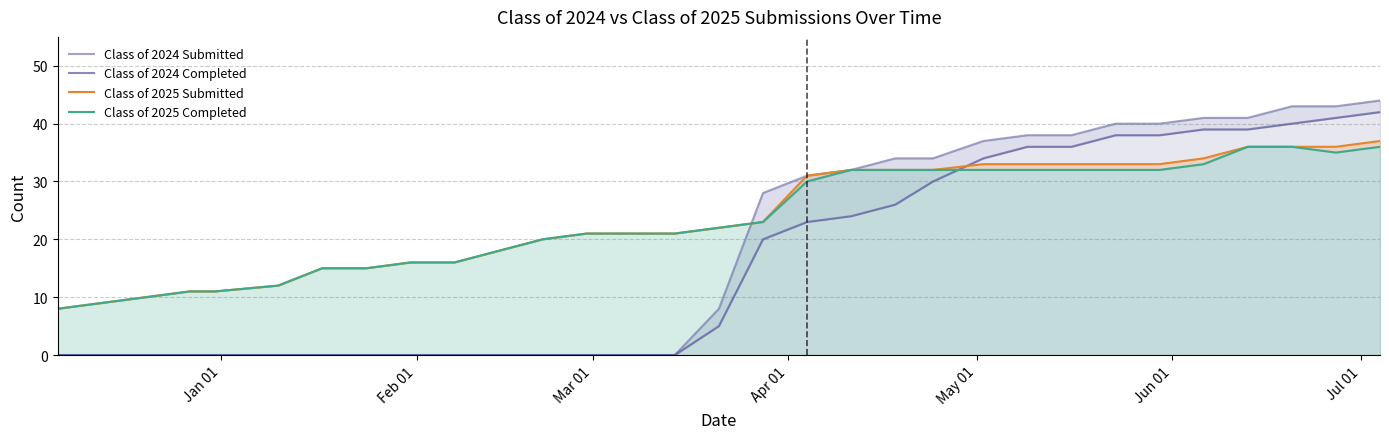

Reading right to left, list all the values displayed in this chart.

Class of 2024 Submitted: 44	43	43	41	41	40	40	38	38	37	34	34	32	31	28	8	0	0	0	0	0	0	0	0	0	0	0	0	0	0	0
Class of 2024 Completed: 42	41	40	39	39	38	38	36	36	34	30	26	24	23	20	5	0	0	0	0	0	0	0	0	0	0	0	0	0	0	0
Class of 2025 Submitted: 37	36	36	36	34	33	33	33	33	33	32	32	32	31	23	22	21	21	21	20	18	16	16	15	15	12	11	11	10	9	8
Class of 2025 Completed: 36	35	36	36	33	32	32	32	32	32	32	32	32	30	23	22	21	21	21	20	18	16	16	15	15	12	11	11	10	9	8